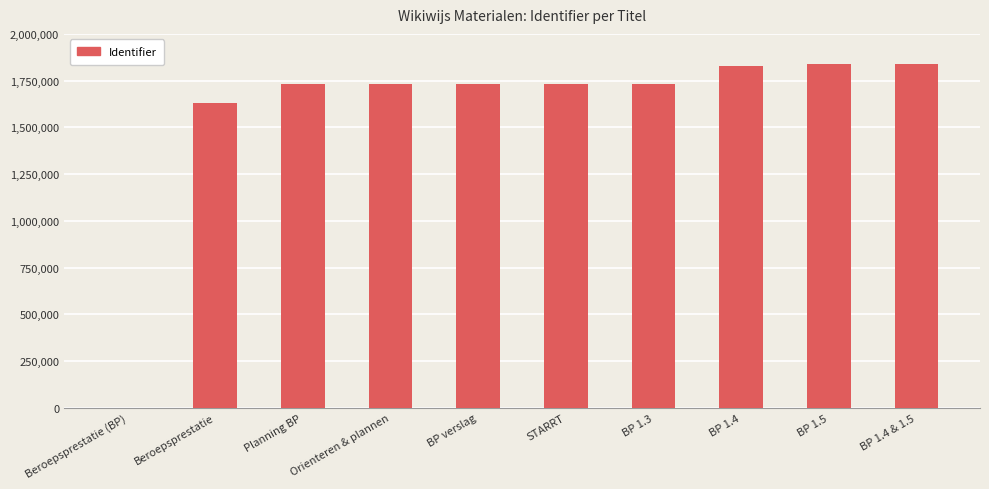

What is the change in value from BP 1.3 to BP 1.5?

+110282